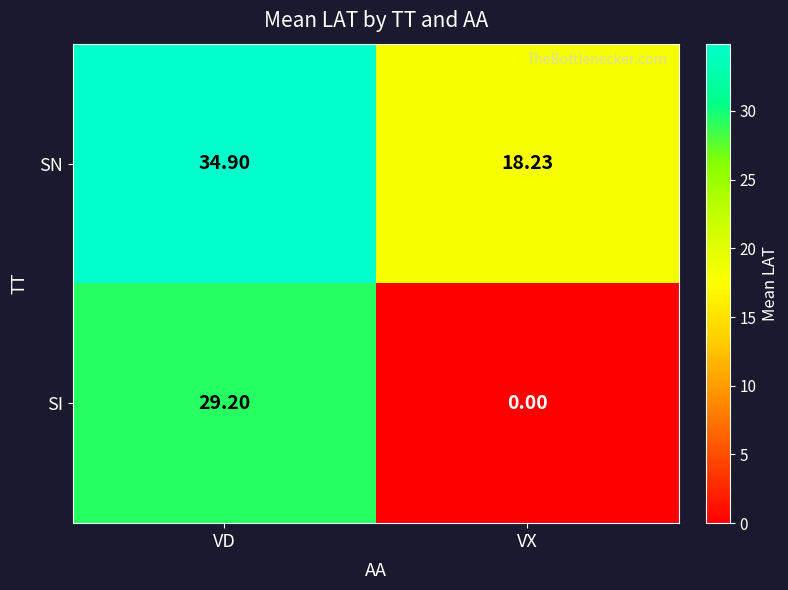

Which series has the widest spread of values?

SI